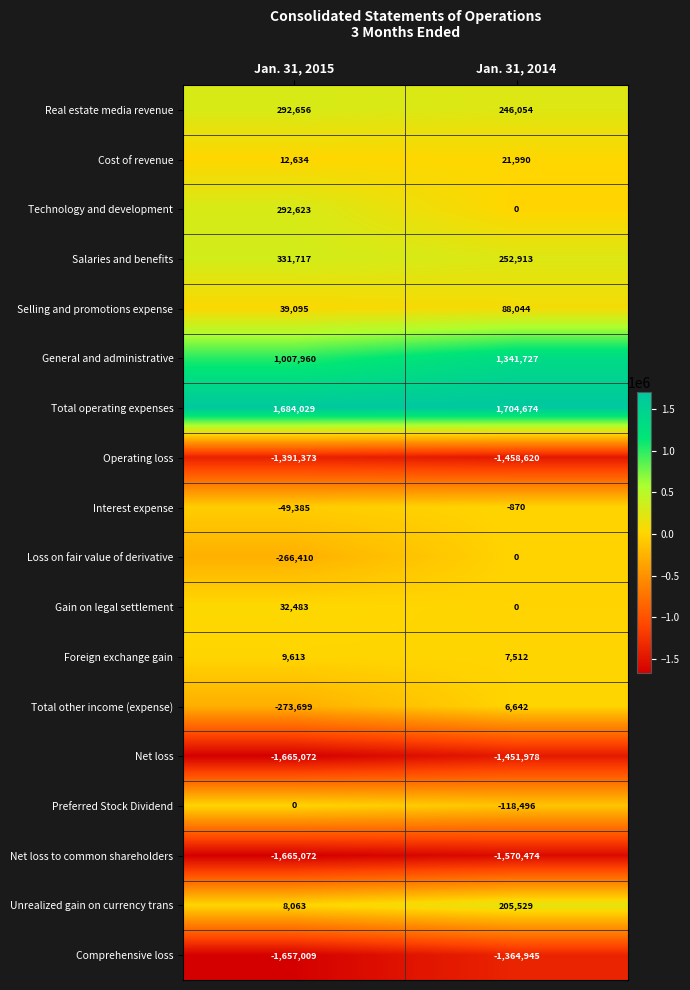

What is the sum of all Preferred Stock Dividend values?

-118496